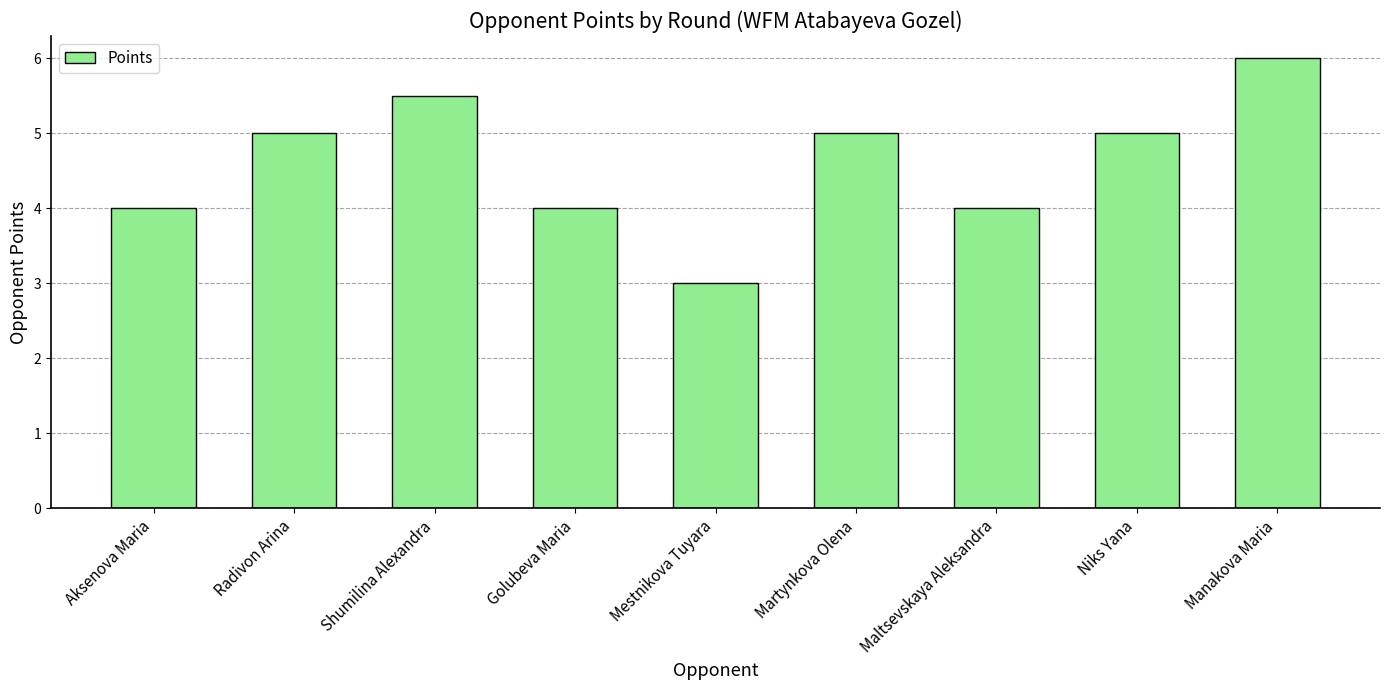

What is the maximum value shown in the chart?

6.0